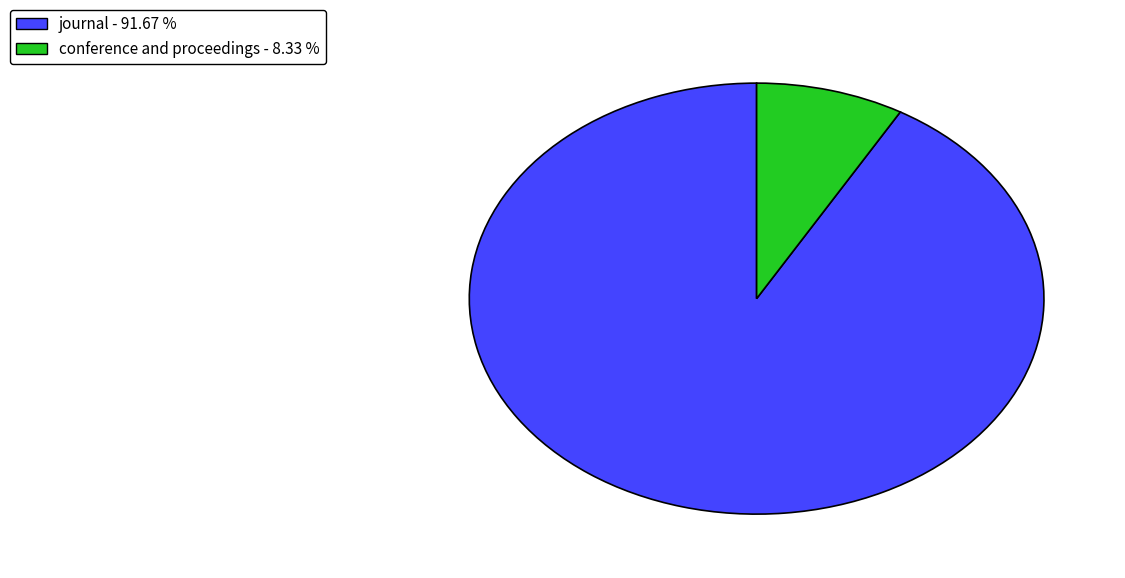

How many segments does this pie chart have?

2